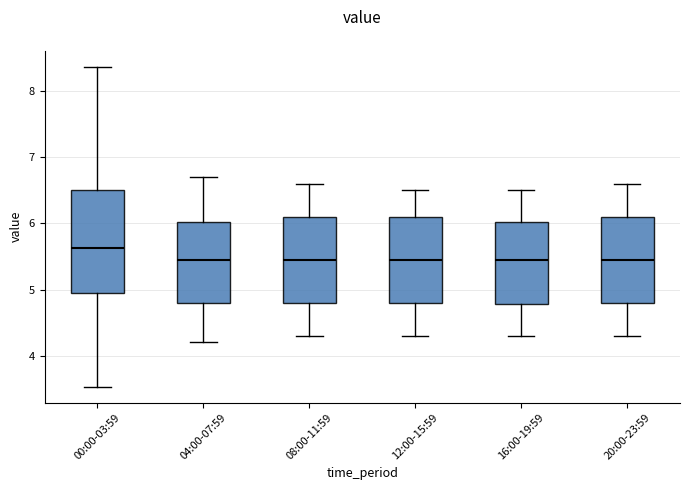

Reading left to right, transcribe this box plot: for each box, give where its median line is, the range the box spans, and where its two whiskers end, as read against the y-axis. The values are not printed on the chart, so give them approximately, as read against the axis.

00:00-03:59: median 5.6, box 5.0 to 6.5, whiskers 3.5 to 8.4
04:00-07:59: median 5.5, box 4.8 to 6.0, whiskers 4.2 to 6.7
08:00-11:59: median 5.5, box 4.8 to 6.1, whiskers 4.3 to 6.6
12:00-15:59: median 5.5, box 4.8 to 6.1, whiskers 4.3 to 6.5
16:00-19:59: median 5.5, box 4.8 to 6.0, whiskers 4.3 to 6.5
20:00-23:59: median 5.5, box 4.8 to 6.1, whiskers 4.3 to 6.6